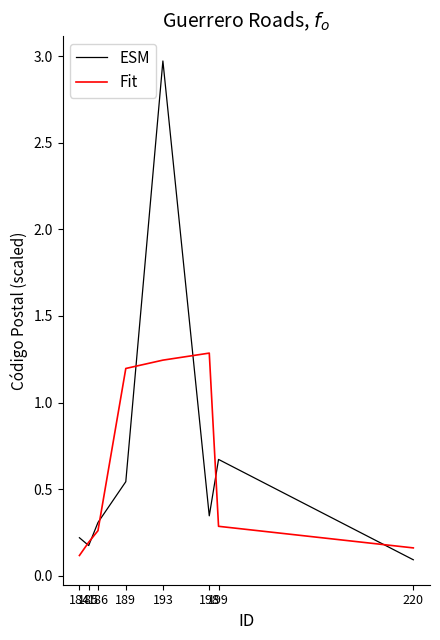

Rank the series by their maximum value, from highest to lowest.

ESM, Fit